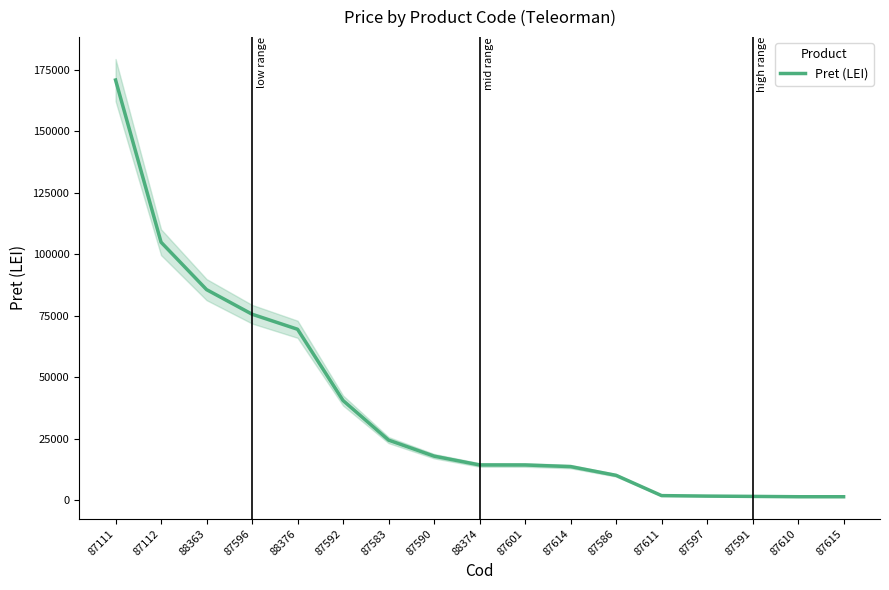

What is the value of the 2nd point from the left?

104959